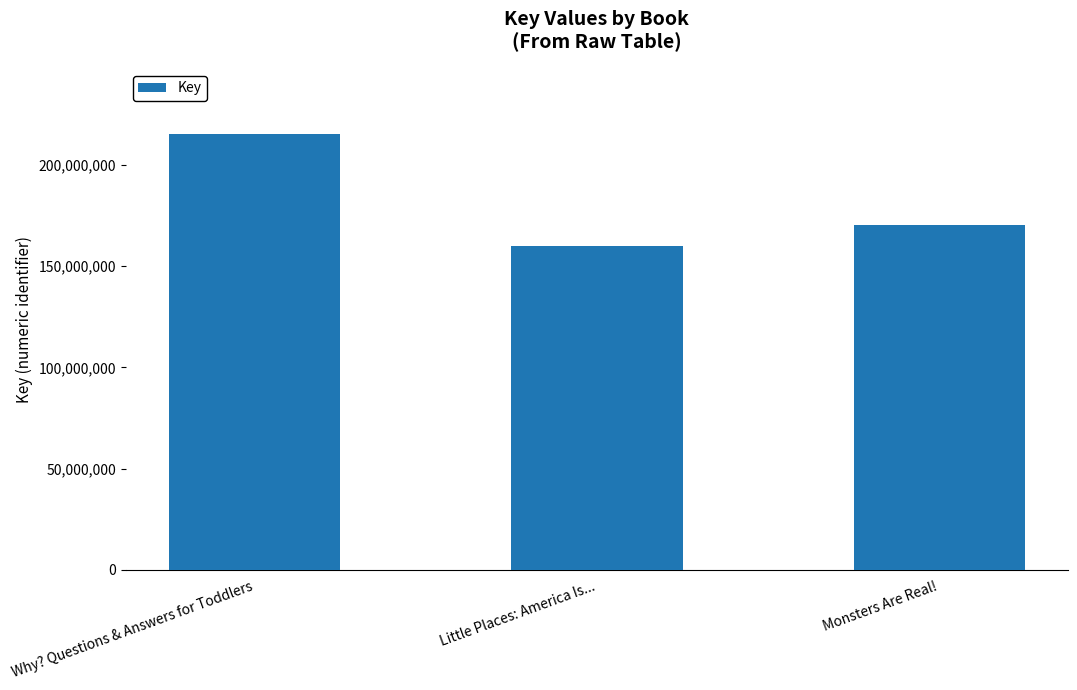

Reading left to right, transcribe all the data shown in this chart.

215191524	159870043	170438161